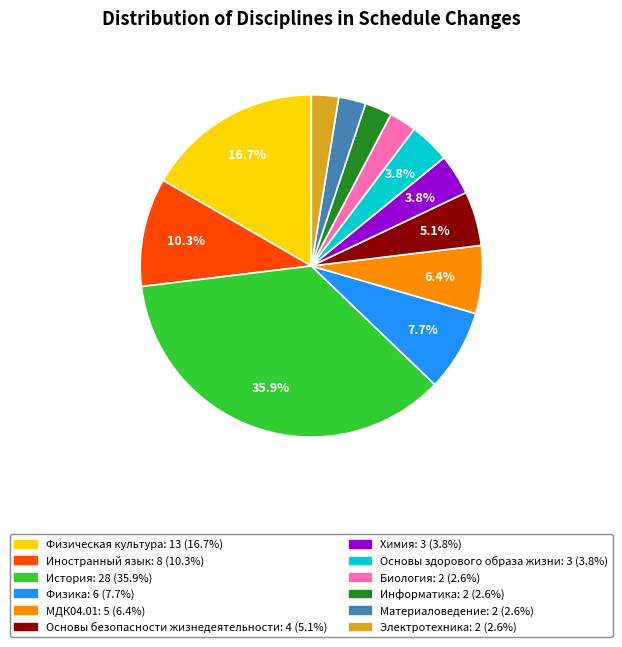

Is Иностранный язык the majority of the pie?

No